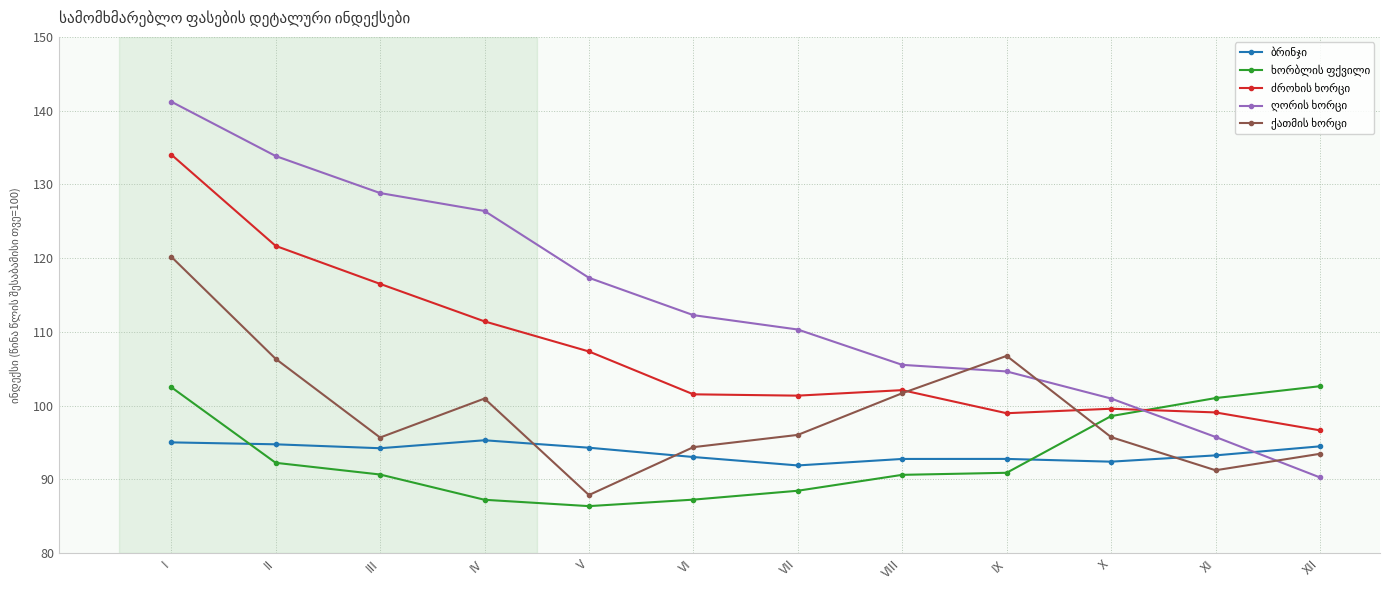

At how many categories does at least one series exceed 109?

7